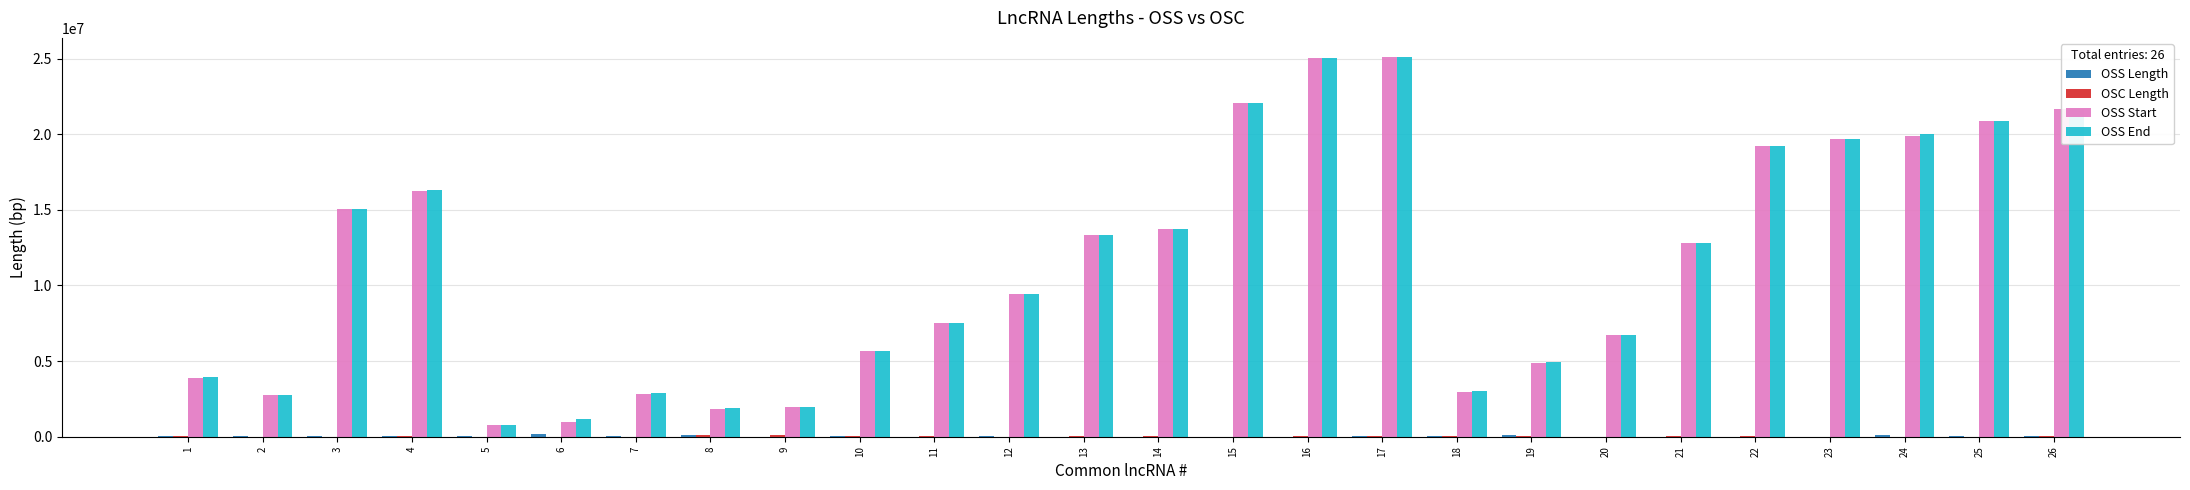

Which series changed the most between 10 and 24?

OSS End